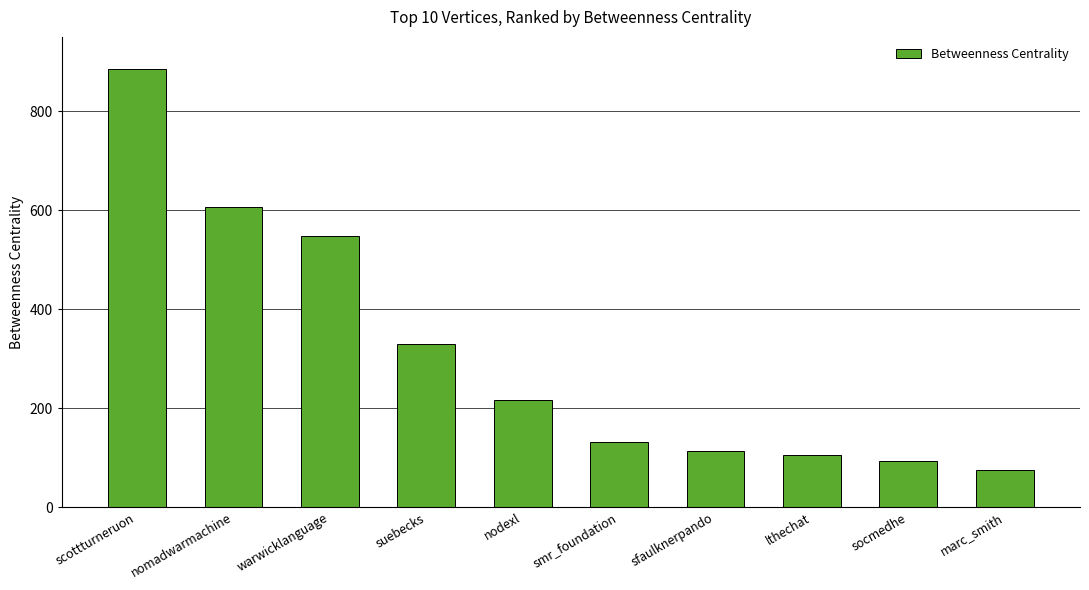

How many categories are shown in the chart?

10